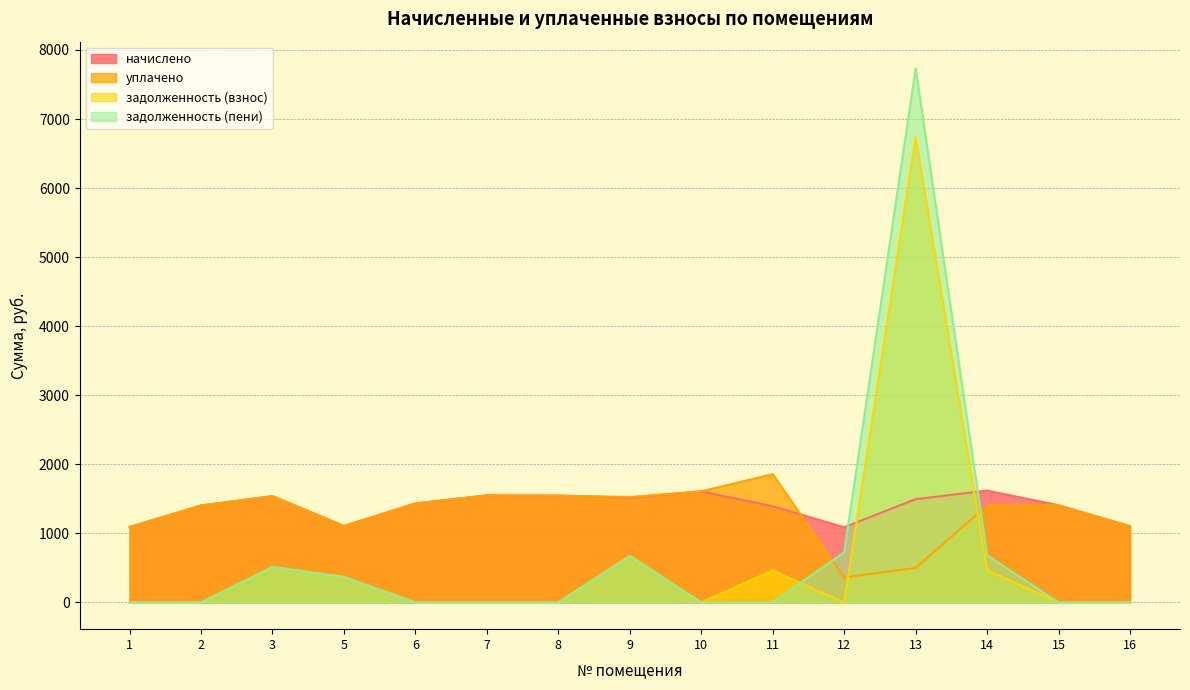

Reading left to right, transcribe all the data shown in this chart.

начислено: 1=1092.5	2=1404.1	3=1539.7	5=1107.1	6=1433.4	7=1550.7	8=1547.0	9=1517.7	10=1609.4	11=1393.1	12=1088.8	13=1495.7	14=1620.4	15=1407.8	16=1103.5
уплачено: 1=1092.5	2=1404.1	3=1539.7	5=1107.1	6=1433.4	7=1550.7	8=1547.0	9=1526.6	10=1609.4	11=1857.4	12=362.9	13=500.0	14=1403.8	15=1407.8	16=1103.5
задолженность (взнос): 1=0.0	2=0.0	3=513.2	5=369.0	6=0.0	7=0.0	8=0.0	9=676.1	10=0.0	11=464.4	12=0.0	13=6737.5	14=467.4	15=0.0	16=0.0
задолженность (пени): 1=0.0	2=0.0	3=513.2	5=369.0	6=0.0	7=0.0	8=0.0	9=667.2	10=0.0	11=0.0	12=725.9	13=7733.3	14=684.0	15=0.0	16=0.0